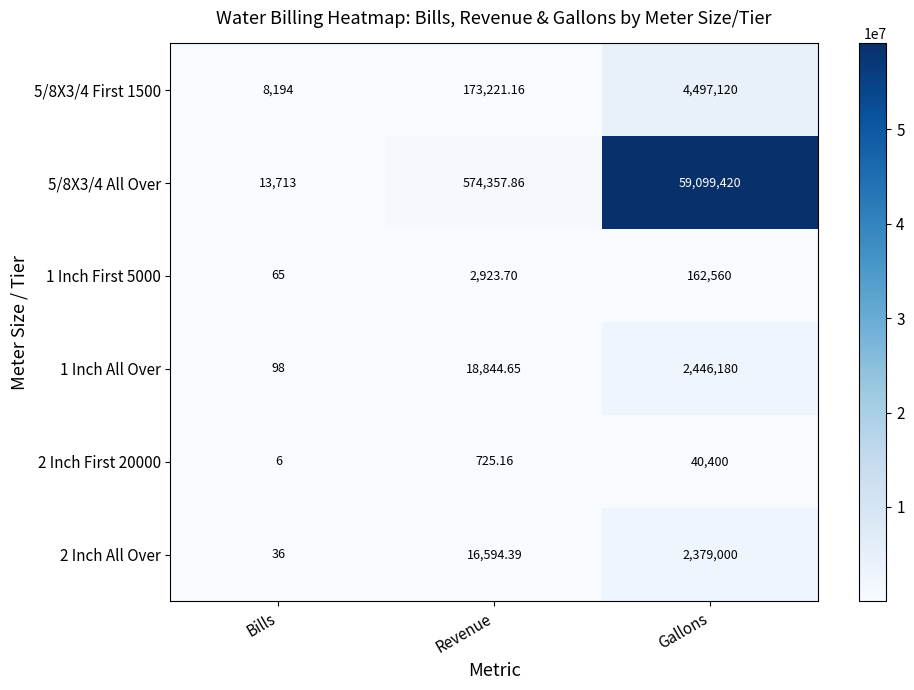

List the labels in order of 2 Inch All Over value, smallest first.

Bills, Revenue, Gallons